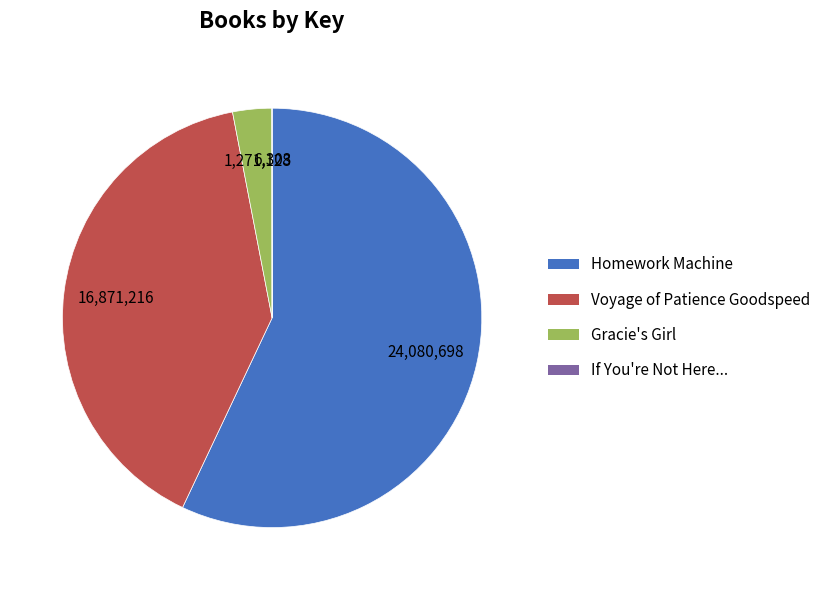

Does any single category account for the majority?

Yes